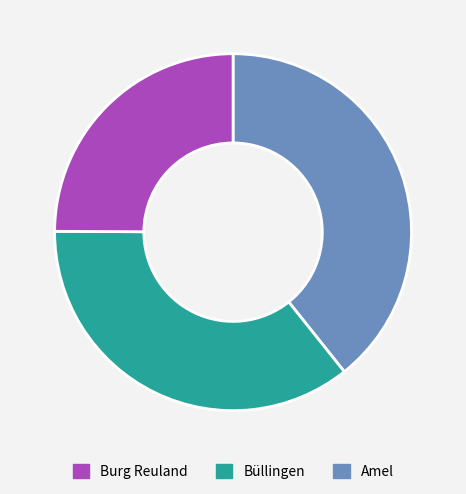

Does any single category account for the majority?

No